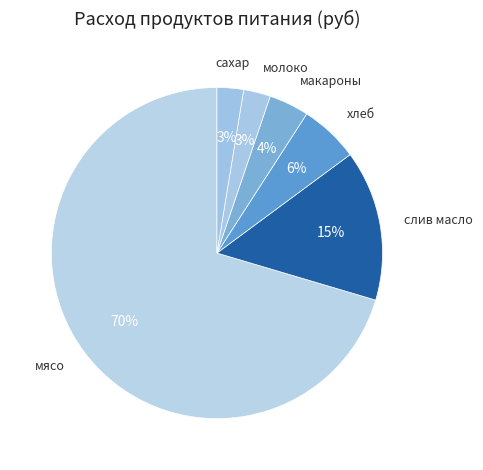

How many slices are in this pie chart?

6